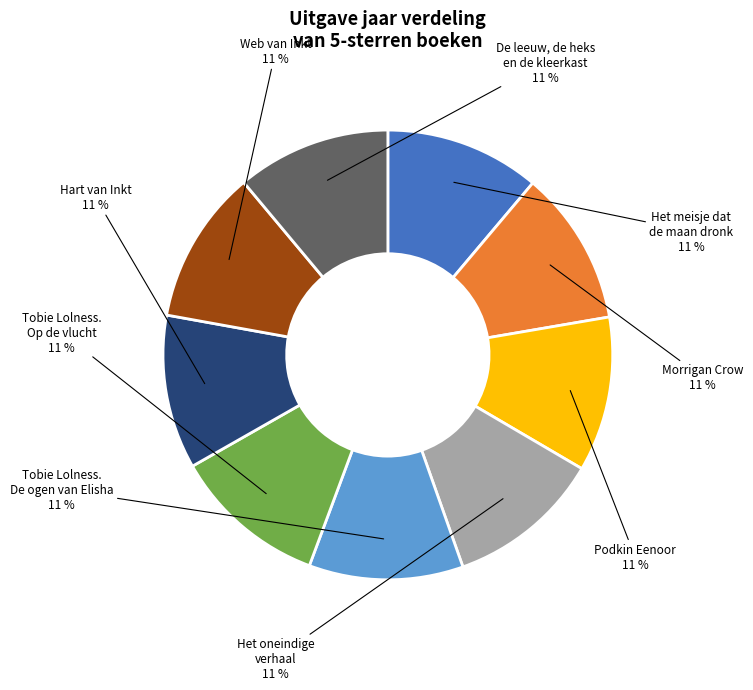

Count the number of slices in the pie.

9